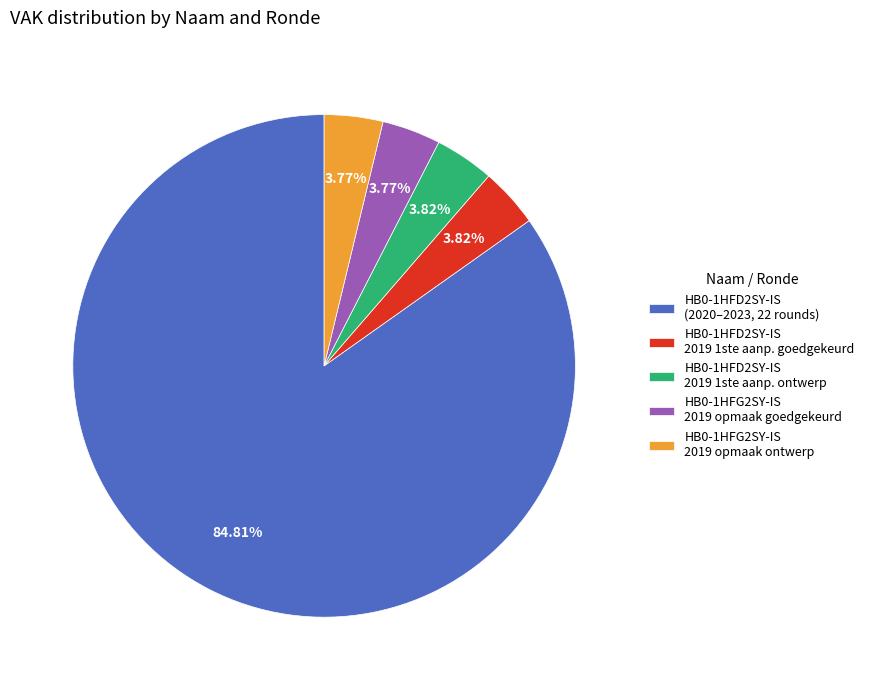

Does HB0-1HFD2SY-IS (2020–2023, 22 rounds) account for over 50% of the chart?

Yes